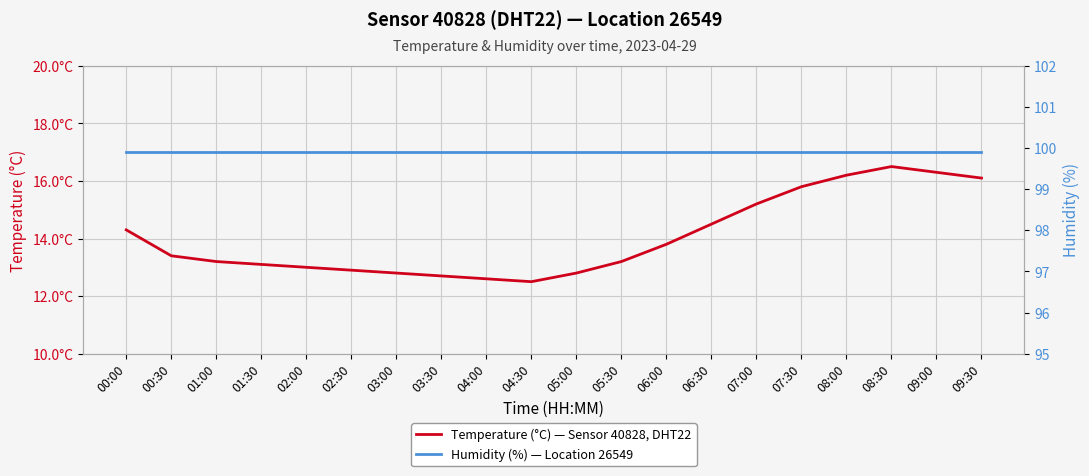

True or false: humidity (%) and temperature (°C) intersect in this chart.

False